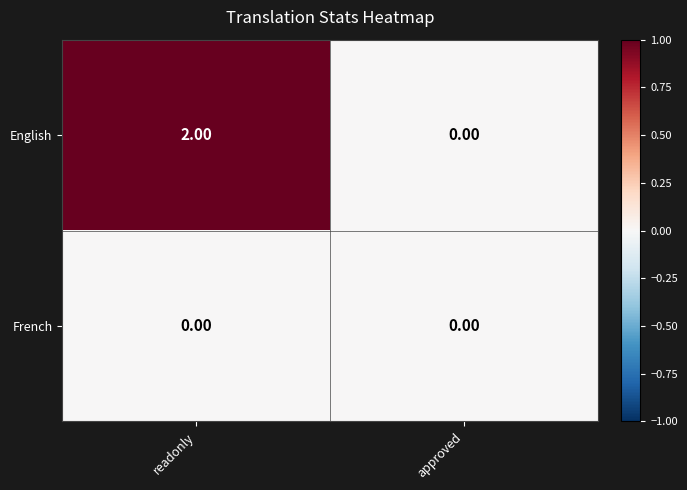

Which series has the largest total across all categories?

English